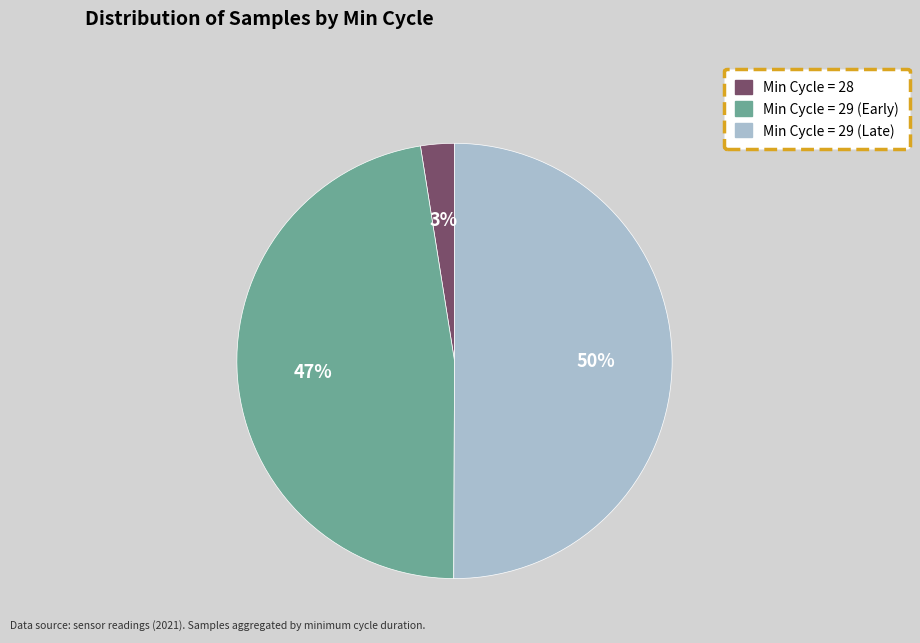

How many segments does this pie chart have?

3